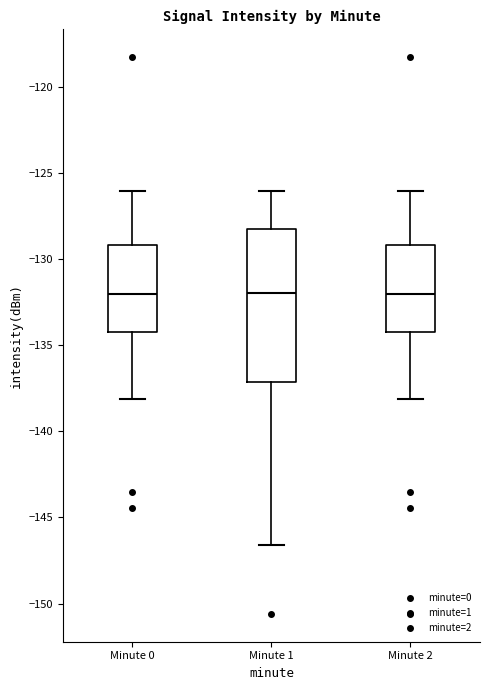

Reading left to right, transcribe this box plot: for each box, give where its median line is, the range the box spans, and where its two whiskers end, as read against the y-axis. The values are not printed on the chart, so give them approximately, as read against the axis.

Minute 0: median -132.0, box -134.0 to -129.0, whiskers -138.0 to -126.0
Minute 1: median -132.0, box -137.0 to -128.5, whiskers -146.5 to -126.0
Minute 2: median -132.0, box -134.0 to -129.0, whiskers -138.0 to -126.0